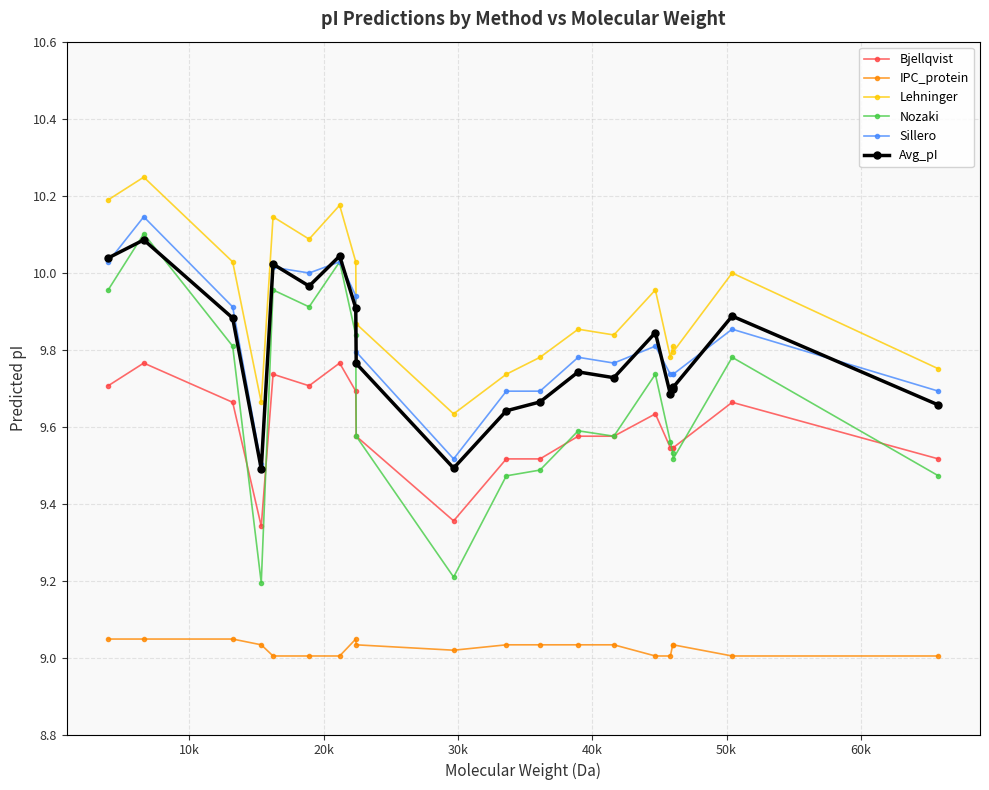

True or false: Nozaki and Lehninger intersect in this chart.

False